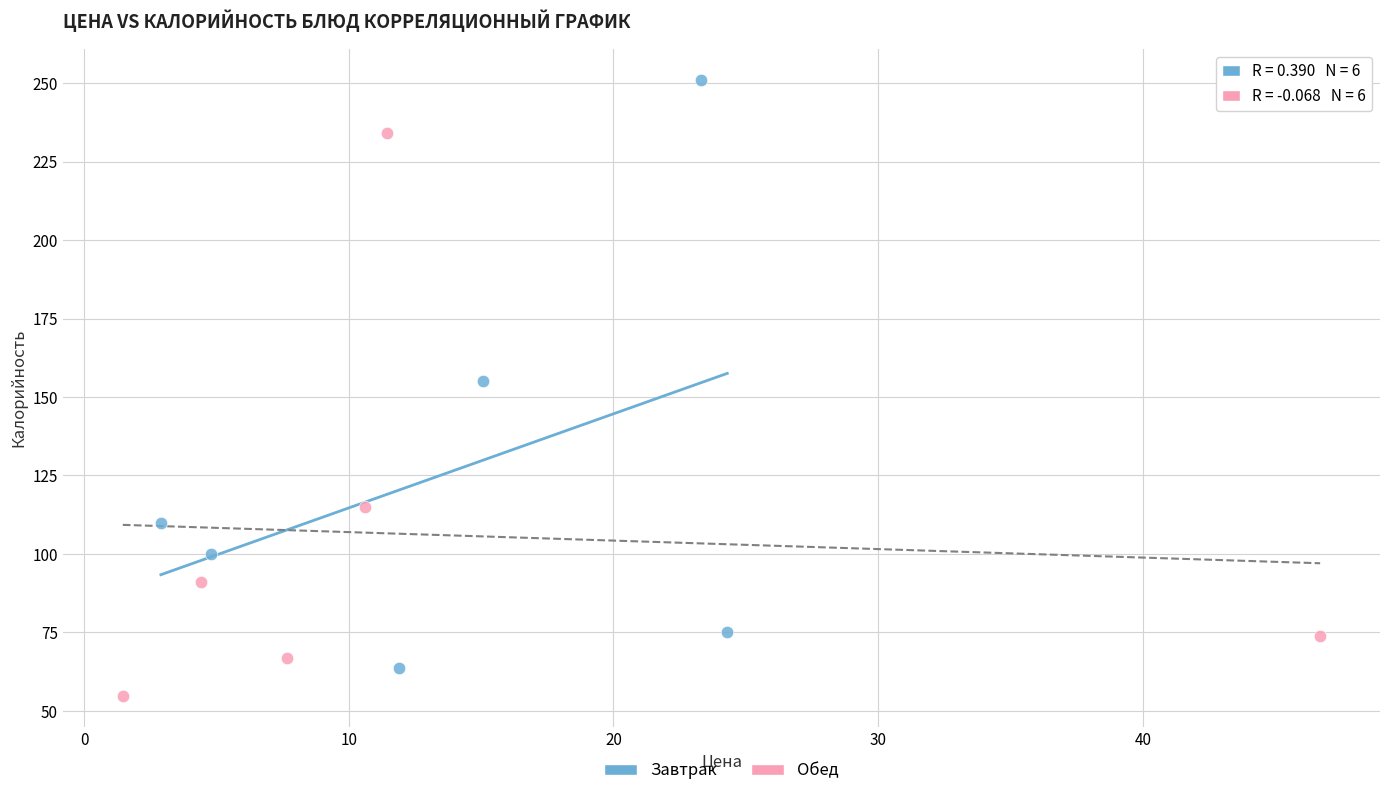

Which series contains the lowest Y value?

Обед